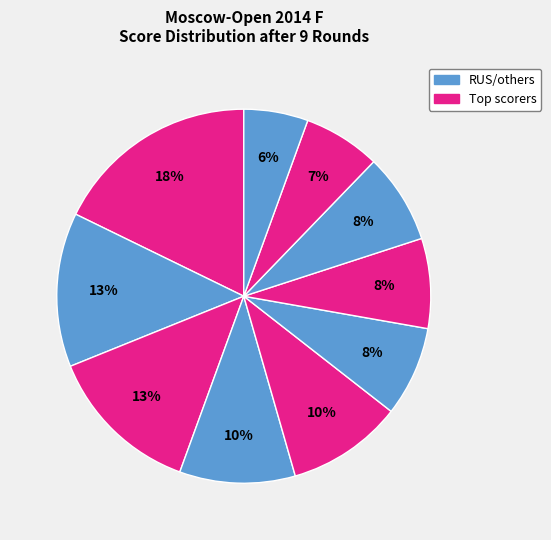

How many segments does this pie chart have?

10